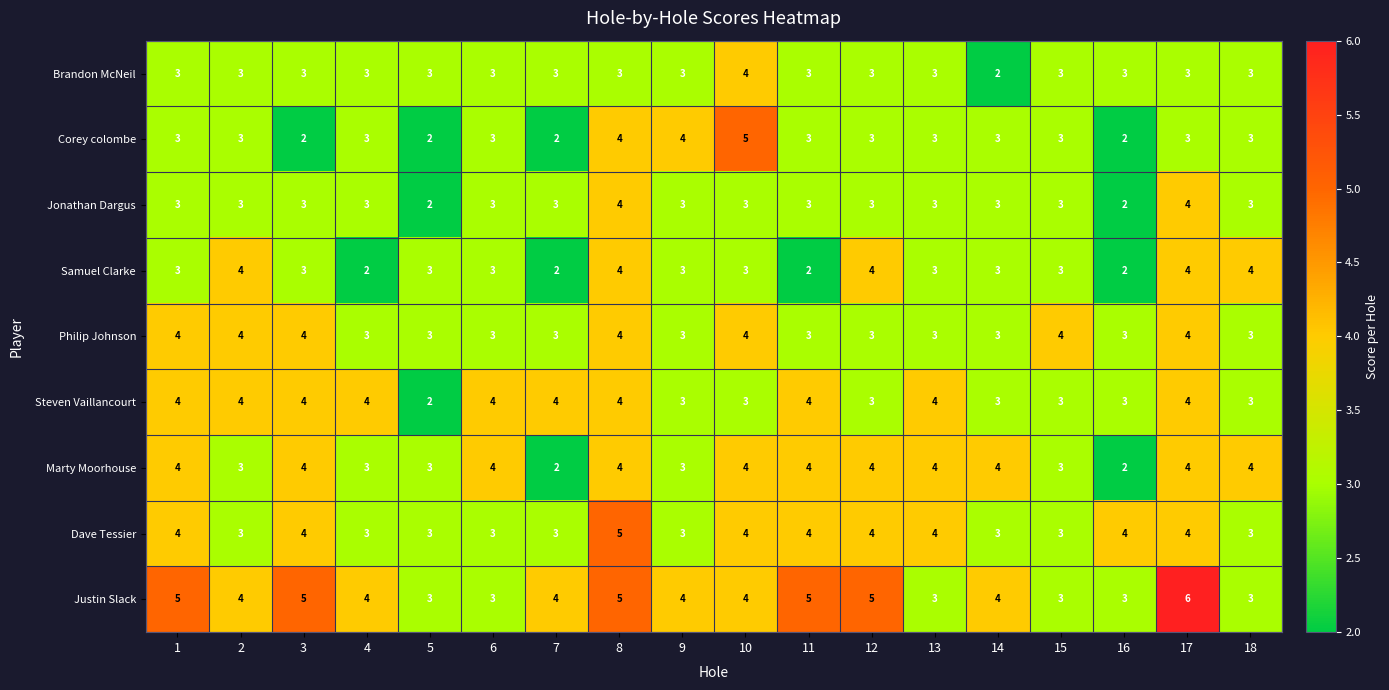

Between 5 and 9, which series saw the biggest shift?

Corey colombe